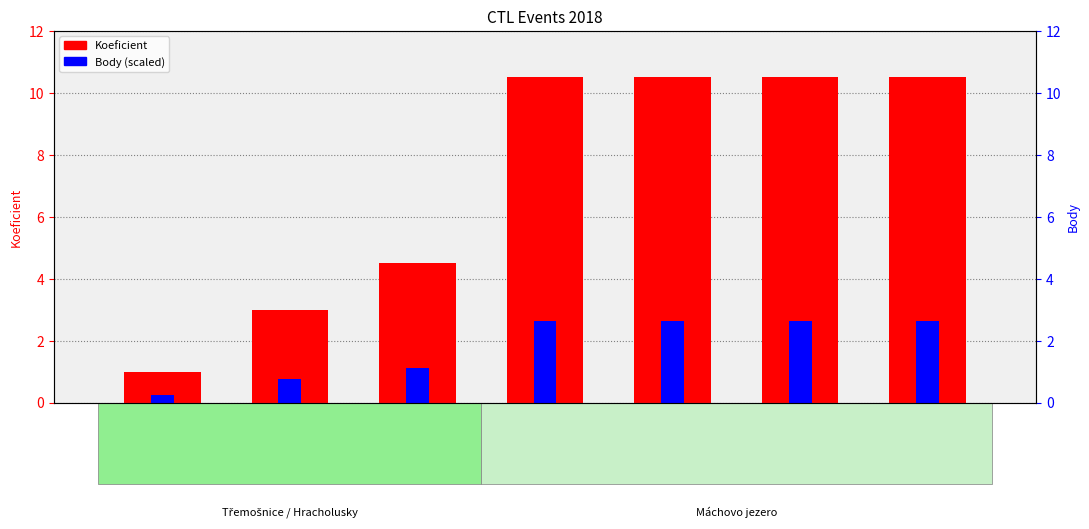

How many values in the Body series exceed 2?

4